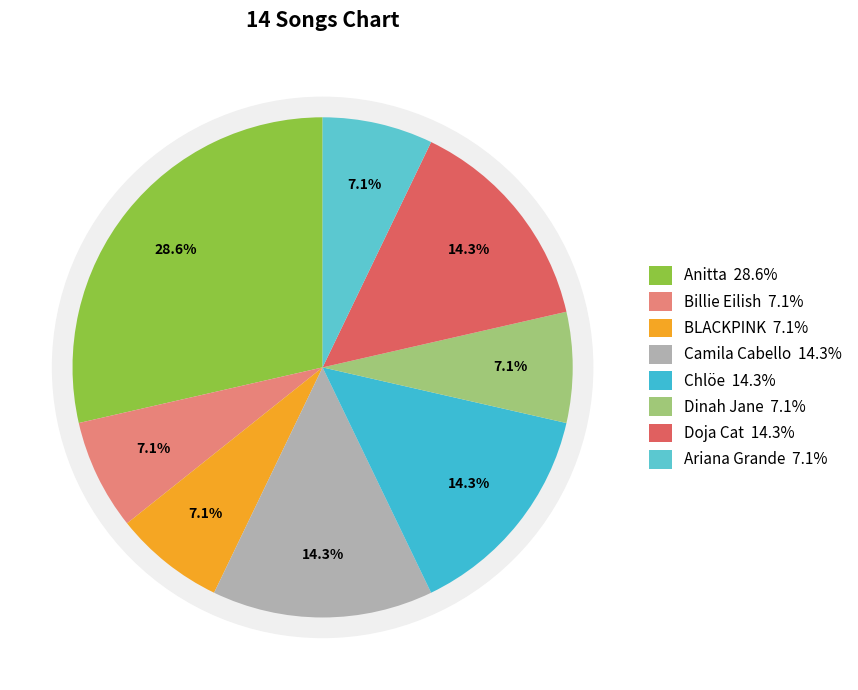

Rank the categories by value from lowest to highest.

Billie Eilish, BLACKPINK, Dinah Jane, Ariana Grande, Camila Cabello, Chlöe, Doja Cat, Anitta